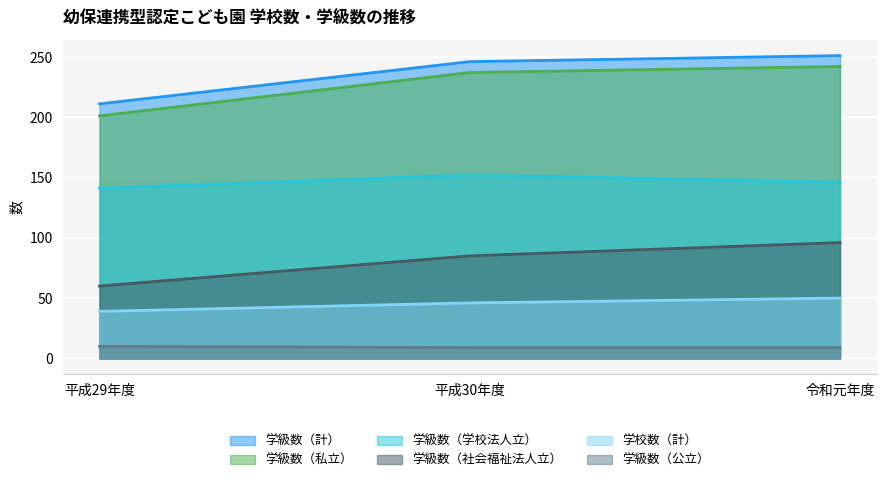

Which category has the lowest value in the 学校数（計） series?

平成29年度